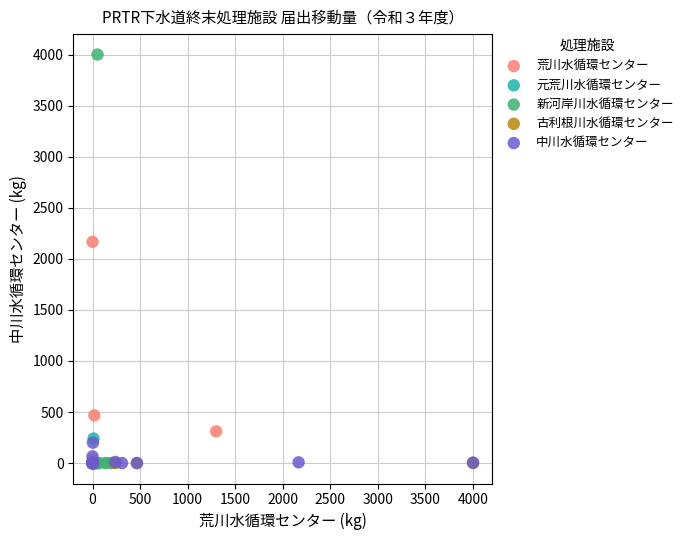

Which series reaches the maximum Y coordinate?

新河岸川水循環センター